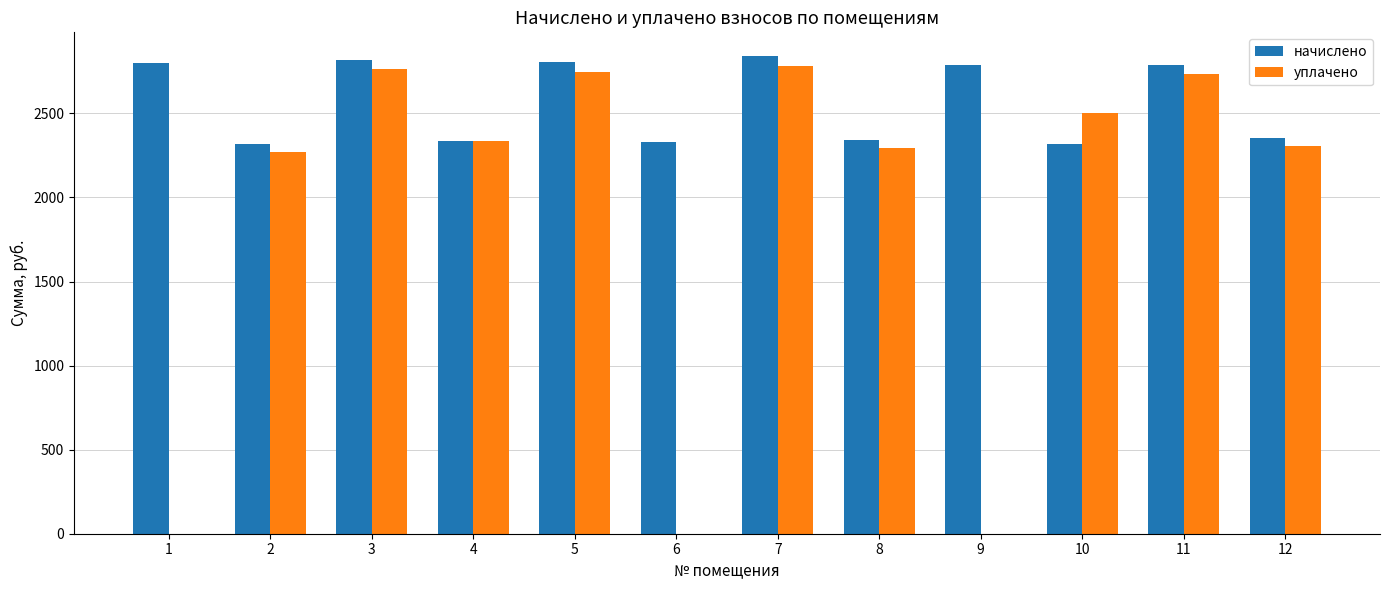

Count the number of data series in this chart.

2